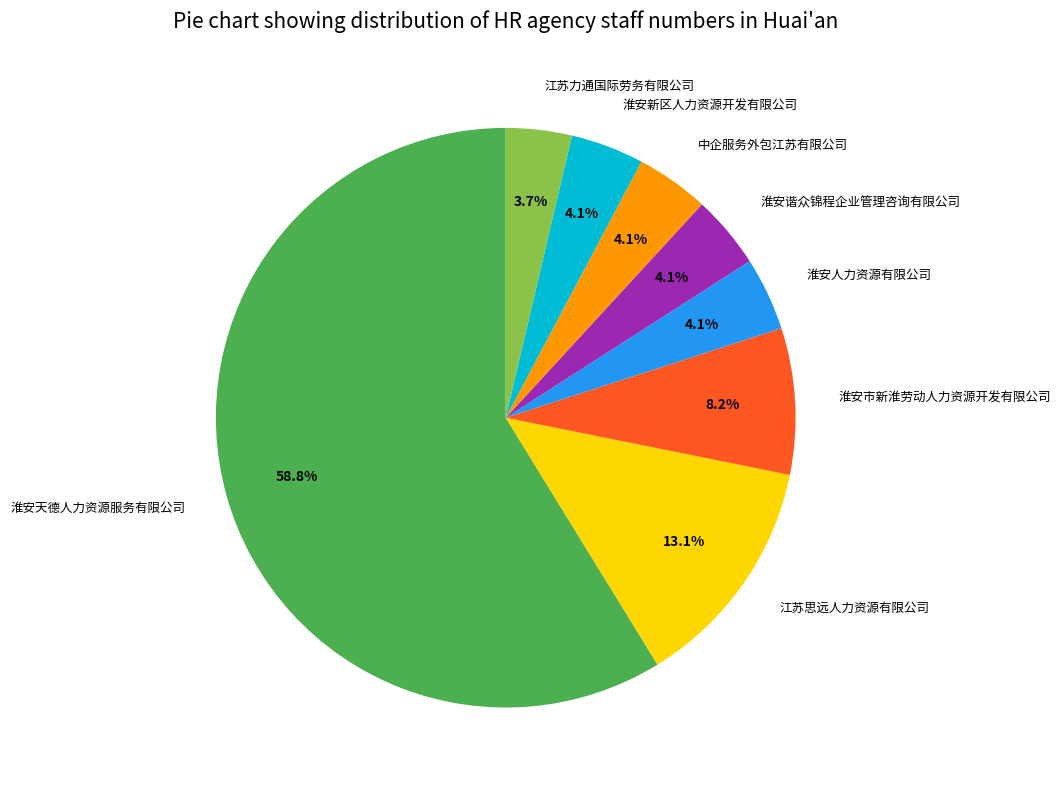

Is the sum of 淮安人力资源有限公司 and 淮安天德人力资源服务有限公司 greater than half?

Yes